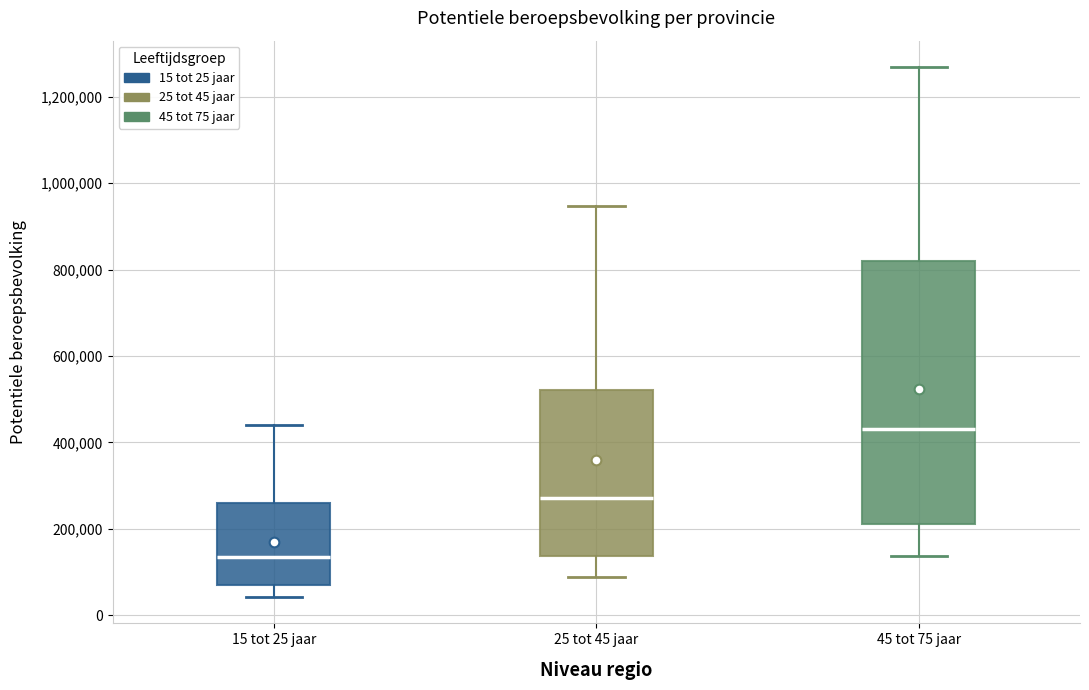

Reading left to right, read every box against the y-axis: the position of its median line, the range the box covers, and the ends of its whiskers. The values are not printed on the chart, so give them approximately, as read against the axis.

15 tot 25 jaar: median 140000, box 80000 to 260000, whiskers 40000 to 440000
25 tot 45 jaar: median 280000, box 140000 to 520000, whiskers 80000 to 940000
45 tot 75 jaar: median 440000, box 220000 to 820000, whiskers 140000 to 1260000